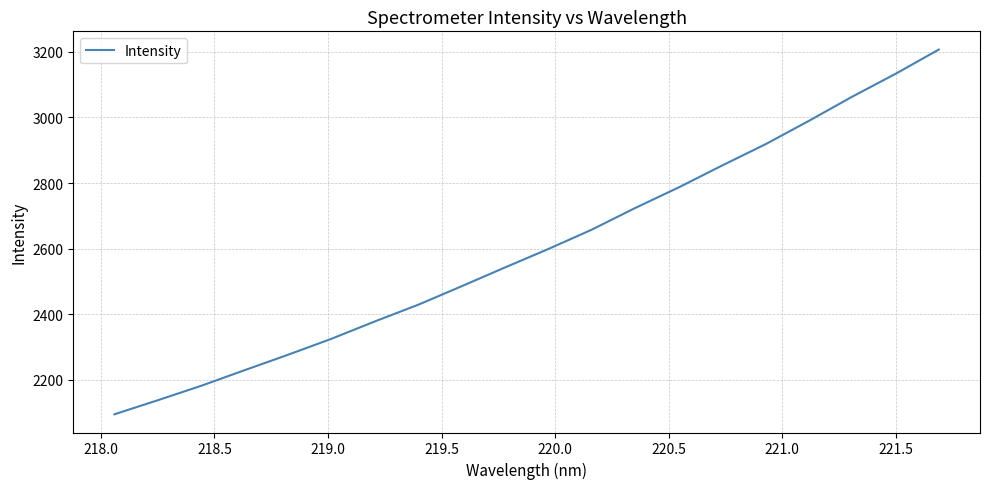

What is the smallest value displayed?

2095.6